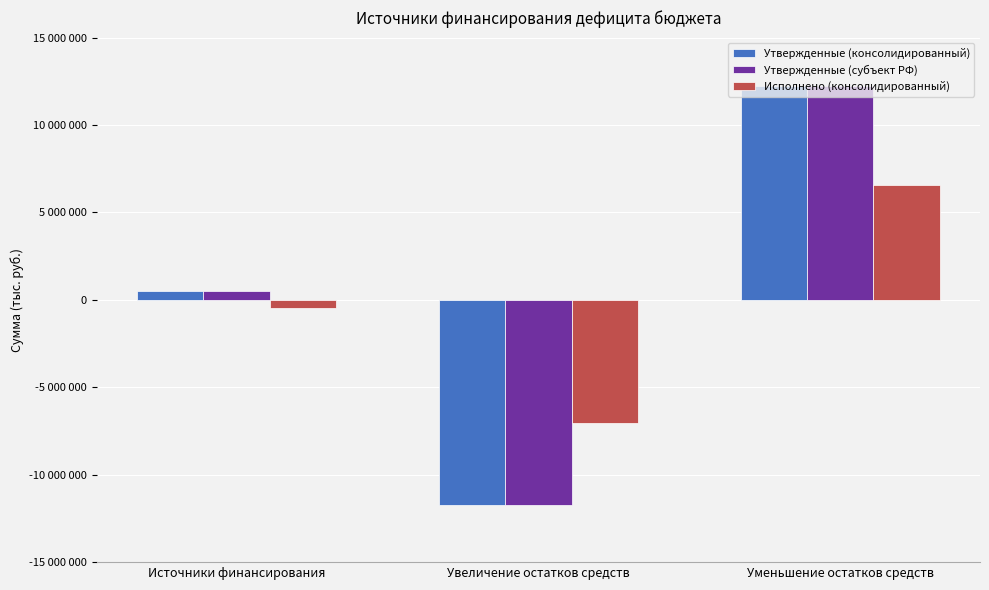

The value of Утвержденные (консолидированный) at Увеличение остатков средств is -5060713.9. True or false?

False